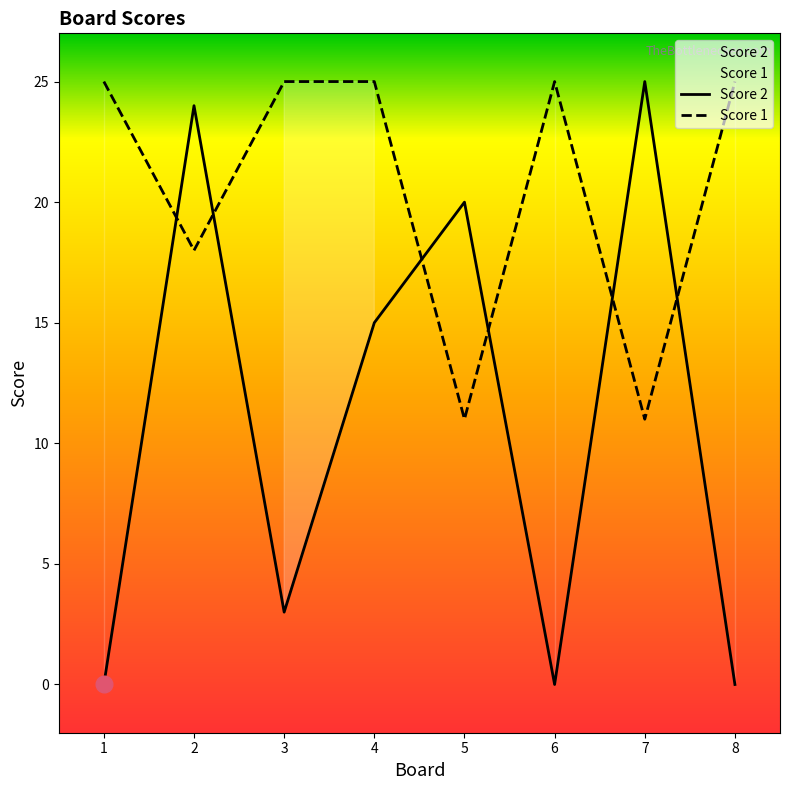

How many lines are shown in the chart?

2